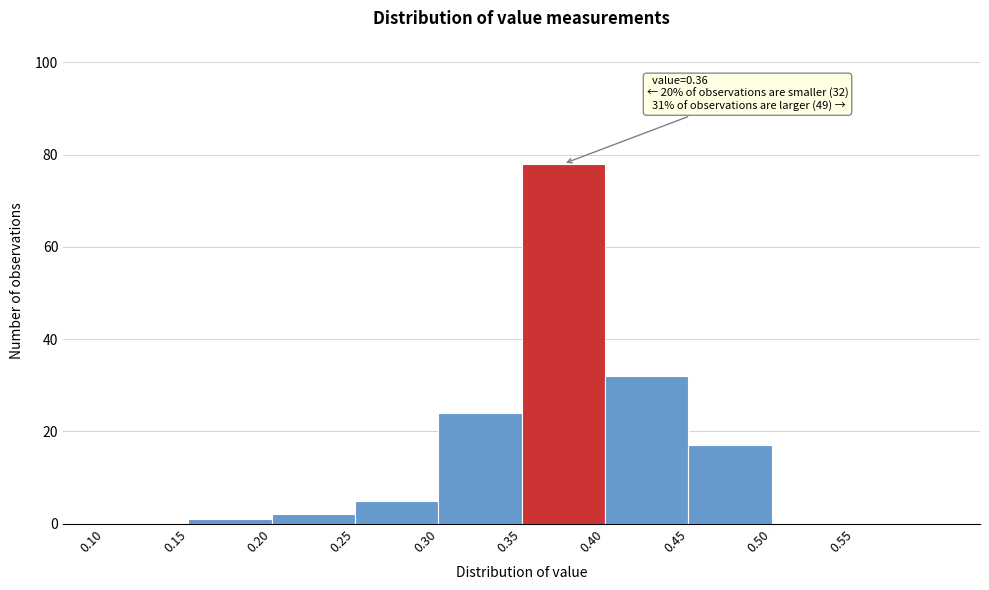

Over which range of the x-axis is the bar tallest?

0.35 to 0.40